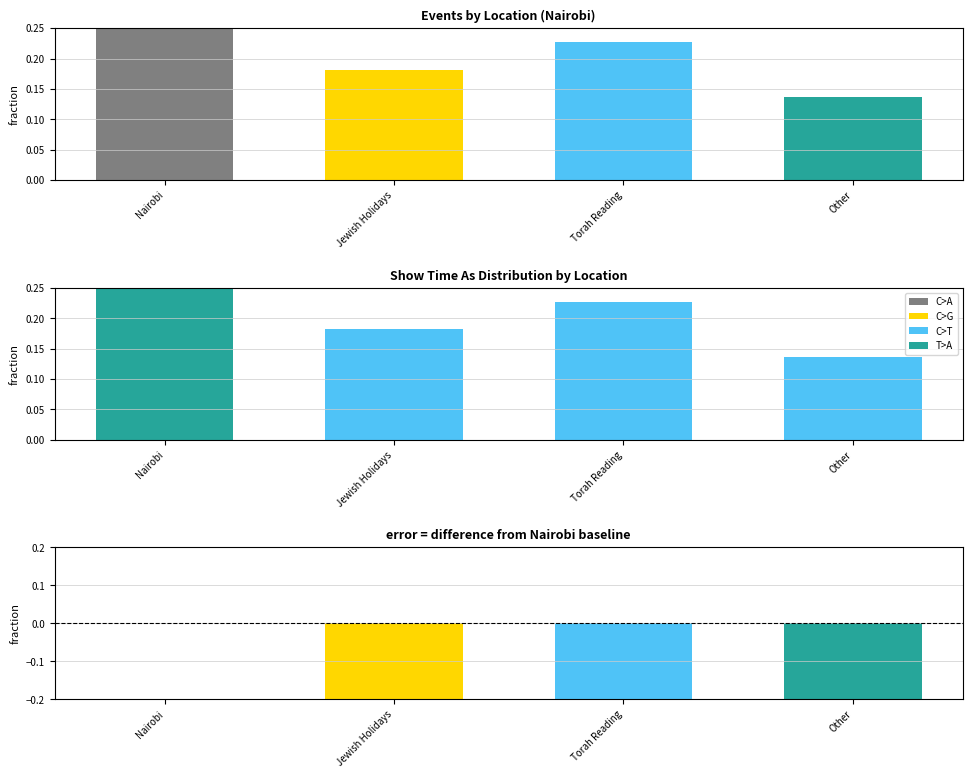

Which series has the largest total across all categories?

C>T